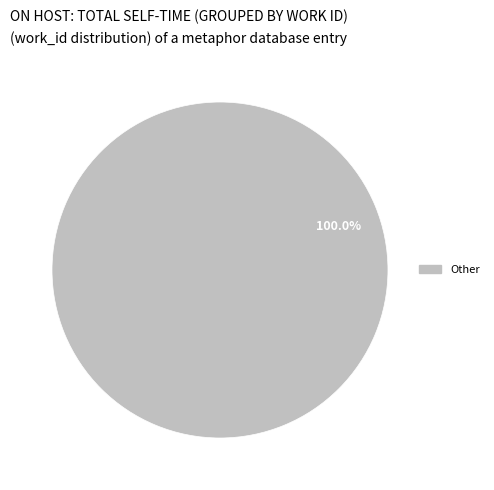

Does any single category account for the majority?

Yes